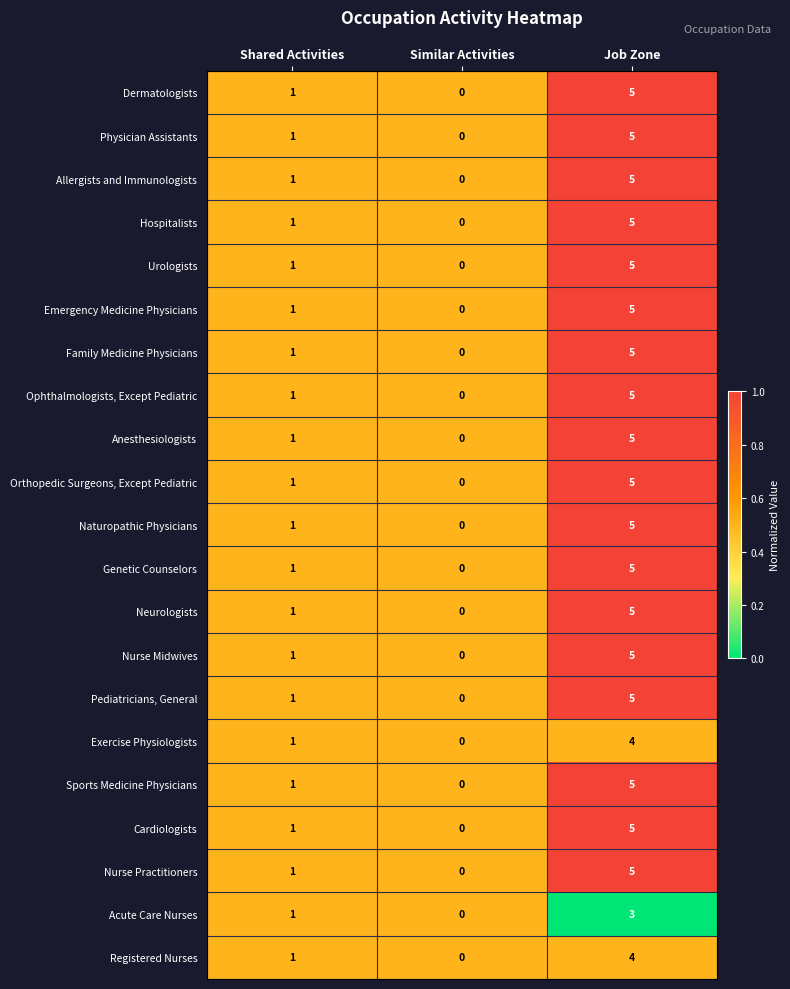

Rank the categories by Ophthalmologists, Except Pediatric value from highest to lowest.

Job Zone, Shared Activities, Similar Activities